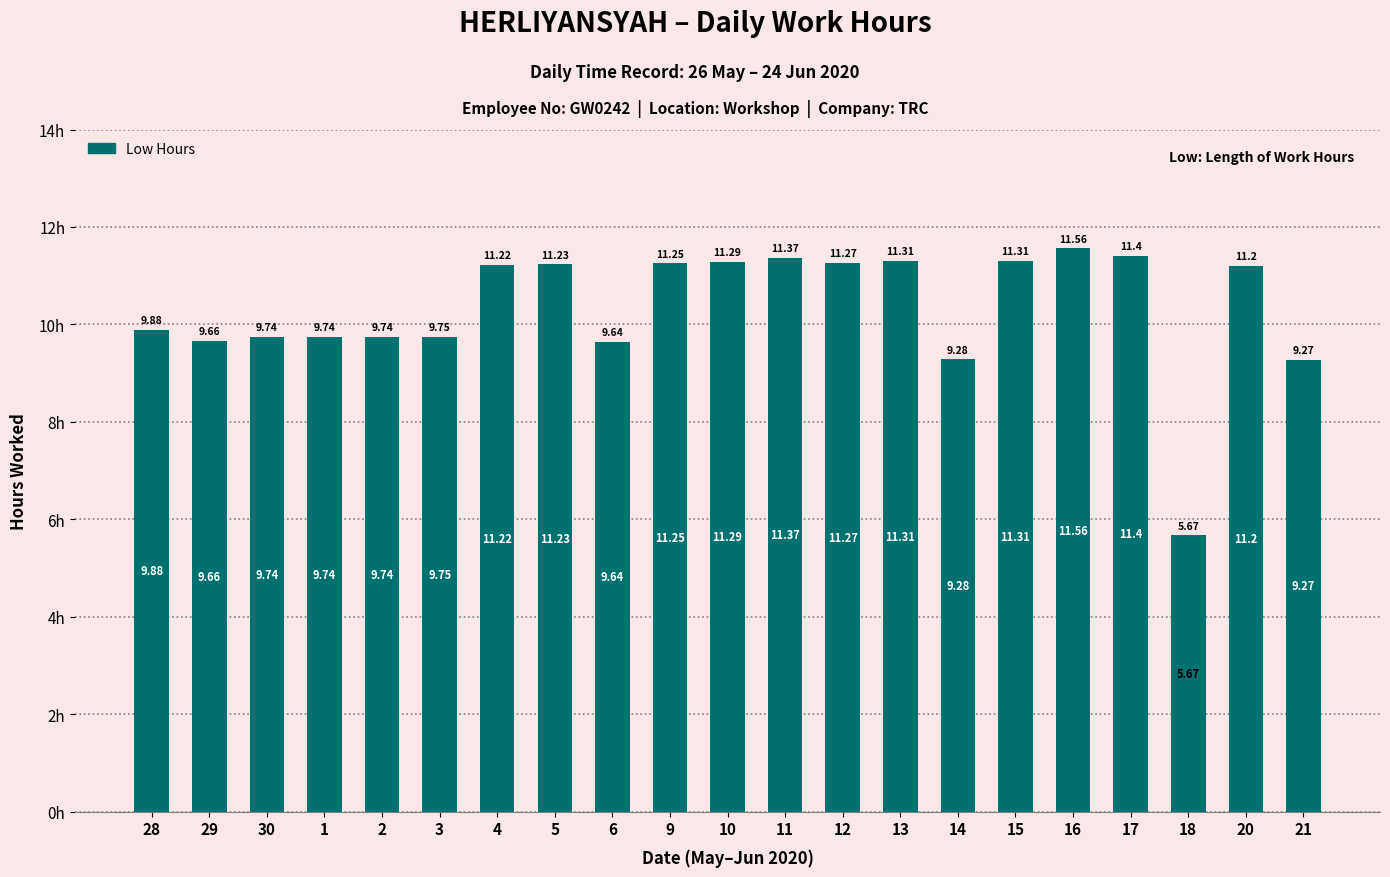

Count the number of data series in this chart.

1